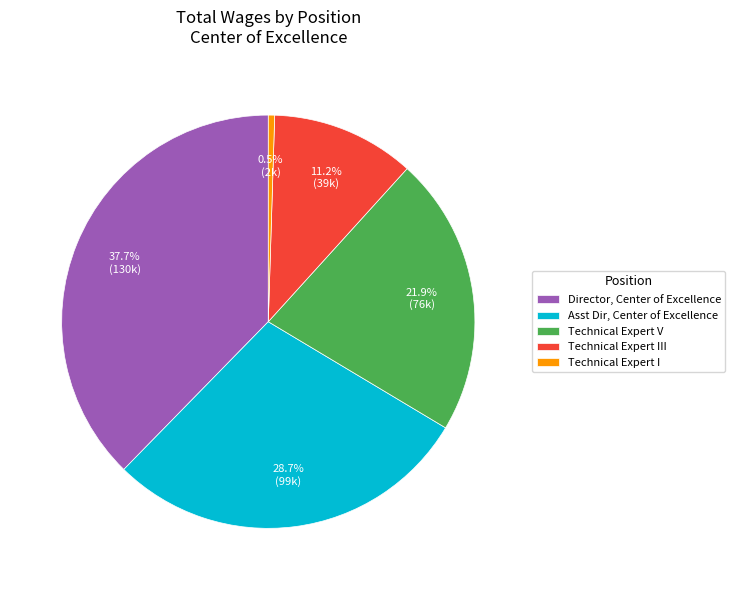

How many segments does this pie chart have?

5